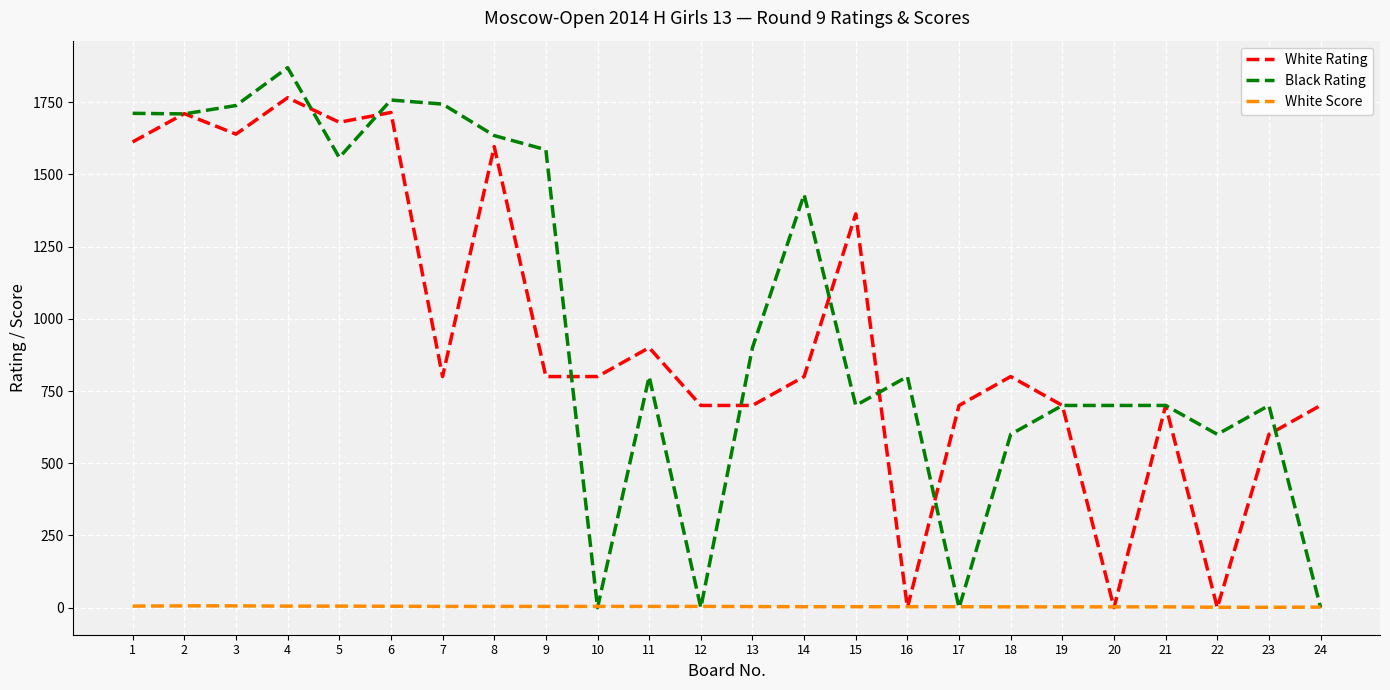

At which category is the sum across all series the highest?

4